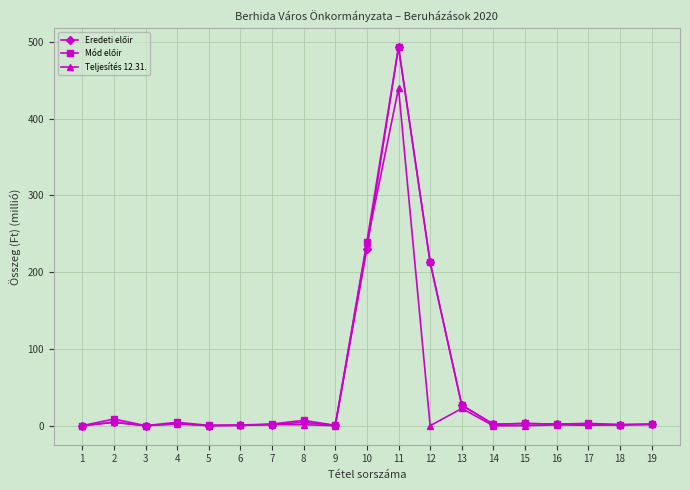

What is the value of the Teljesítés 12.31. point at the 16th from the left?

1.1